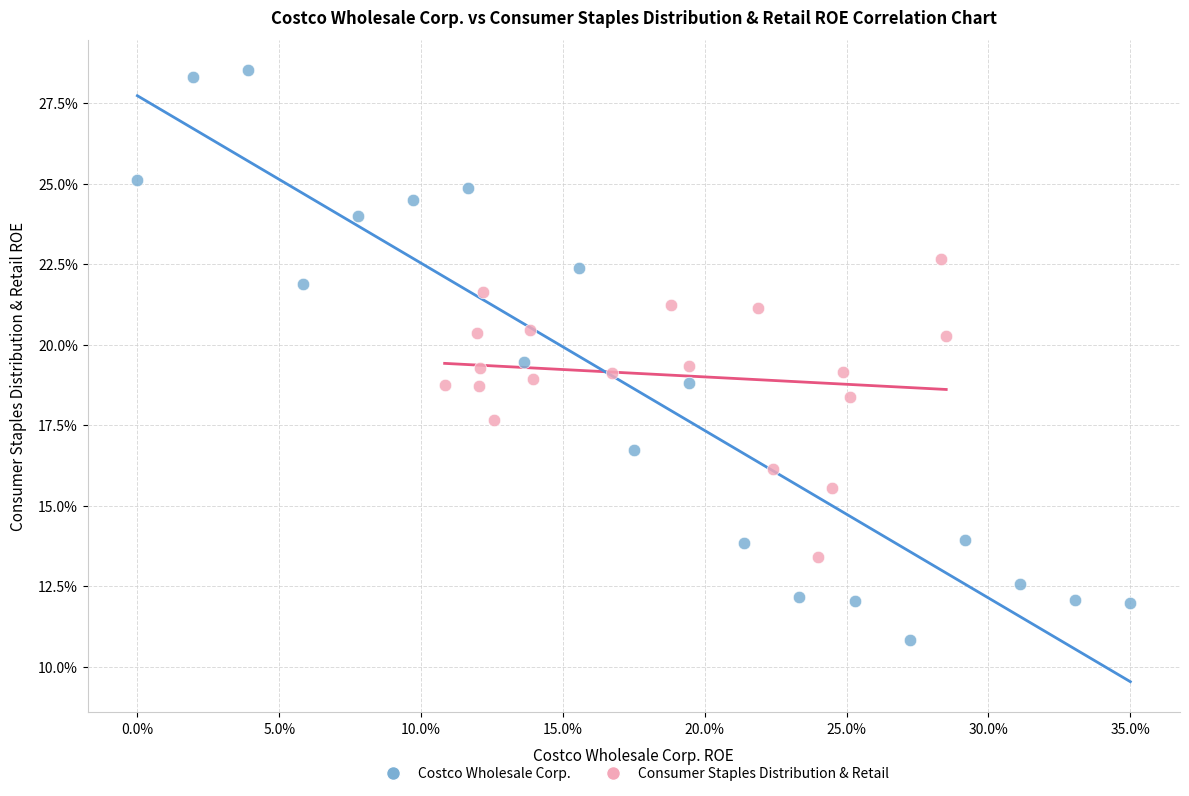

Which series reaches the minimum Y coordinate?

Costco Wholesale Corp.